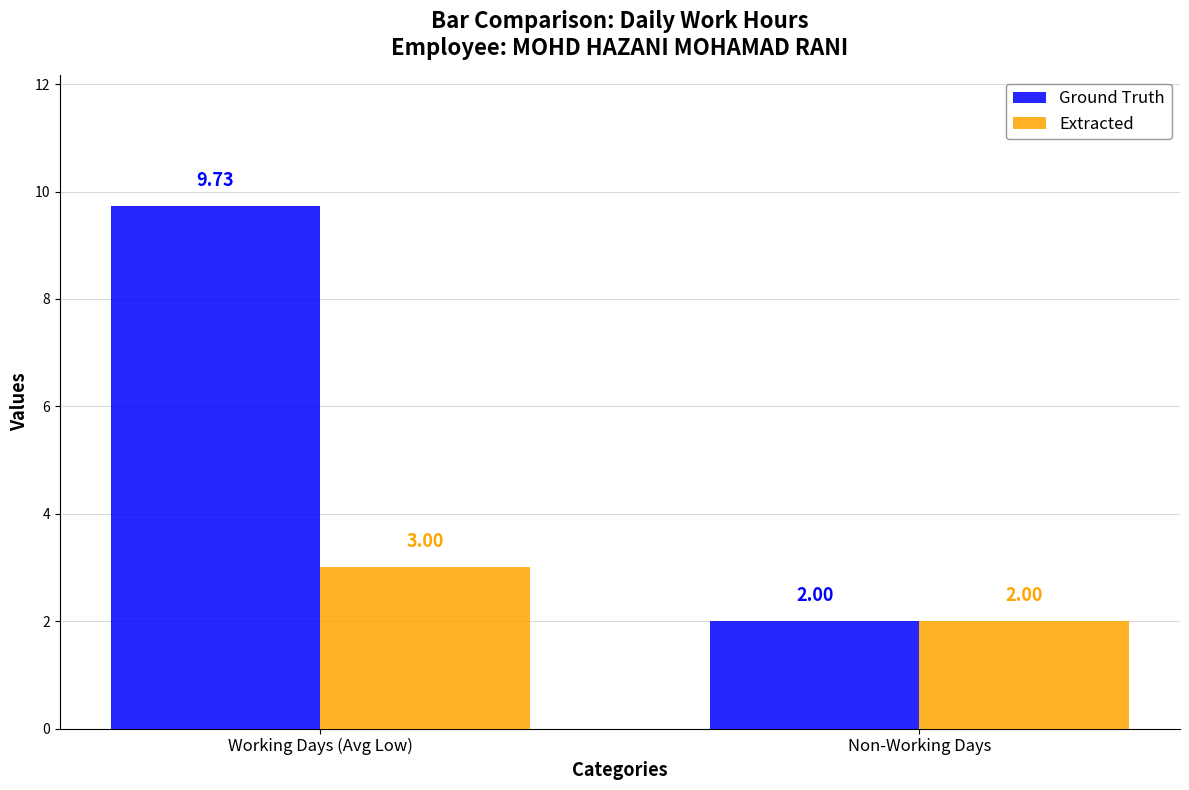

Where does the Ground Truth series first go above 9?

Working Days (Avg Low)